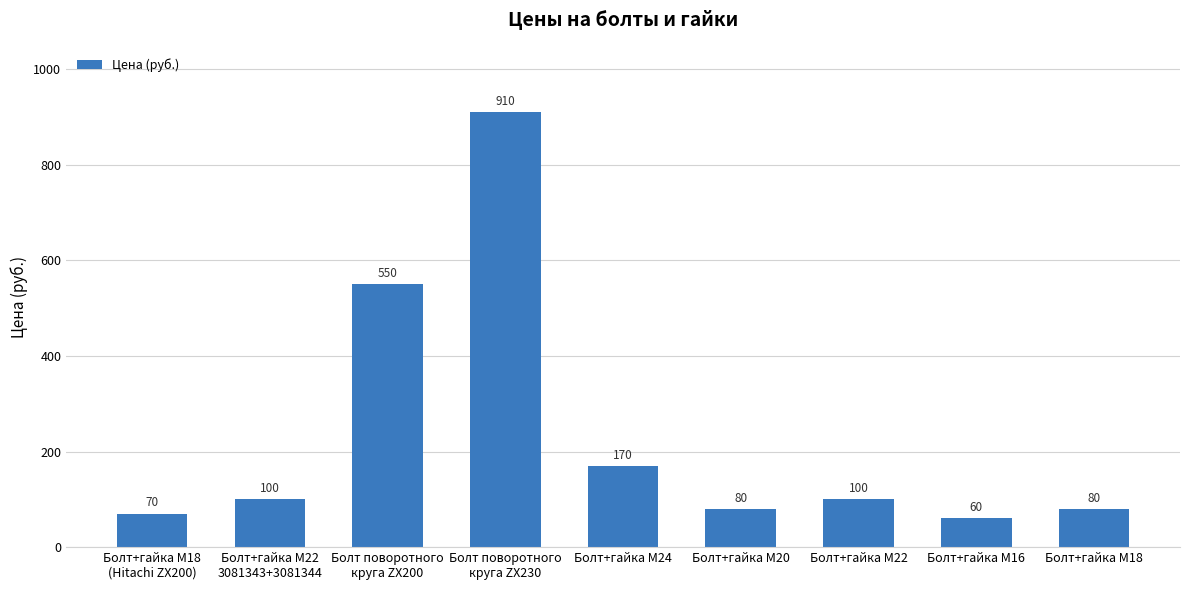

What is the label of the 2nd bar from the right?

Болт+гайка M16